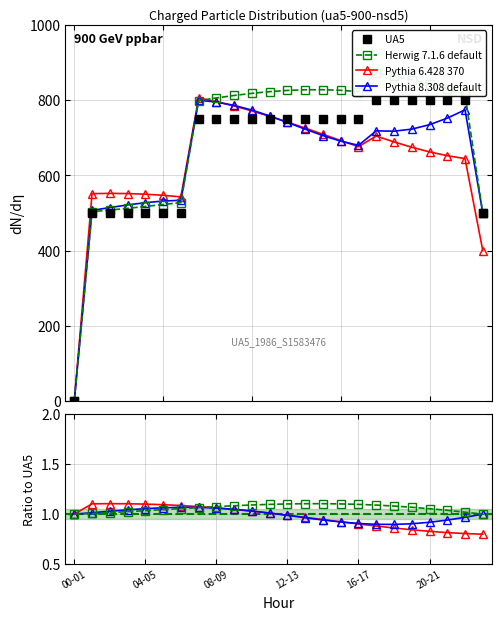

How many series are shown in this chart?

4